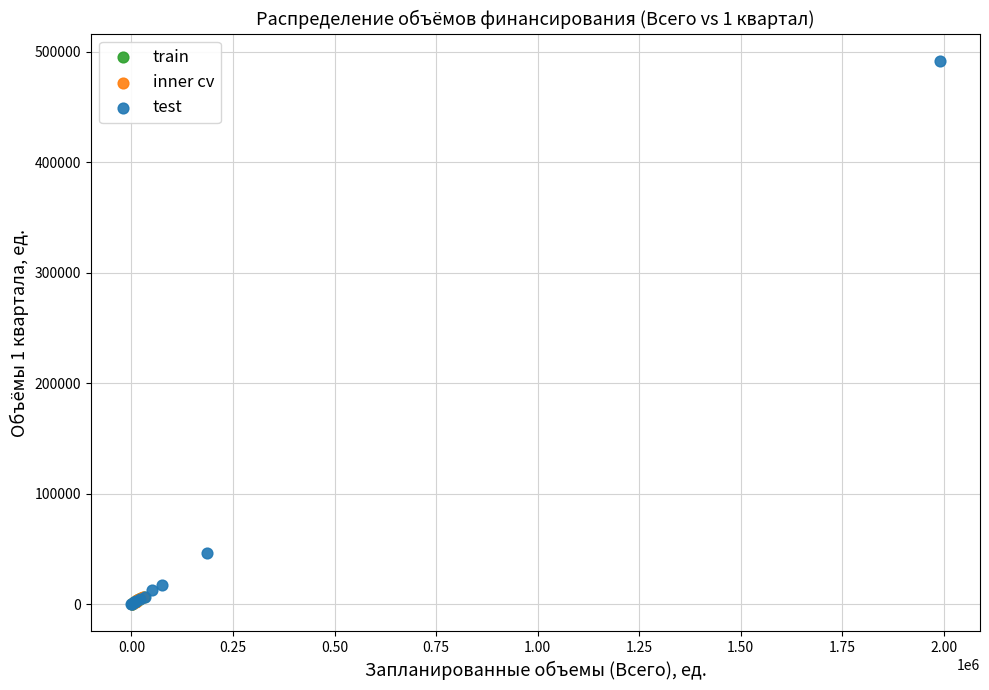

Which series contains the highest Y value?

test